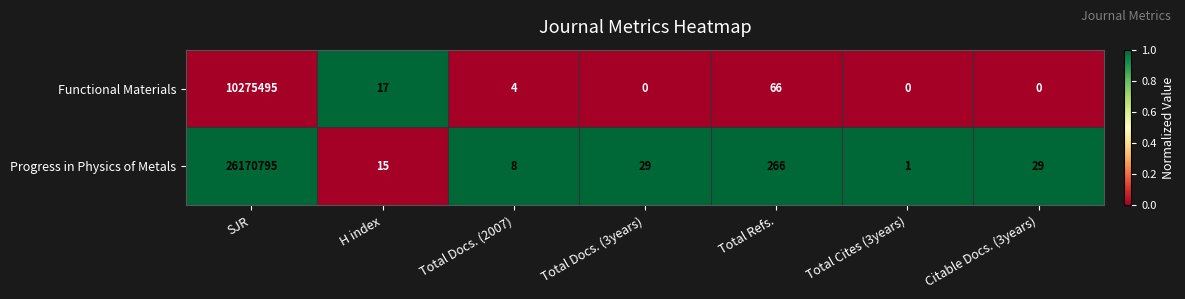

How many values in the Functional Materials series are below 4?

3